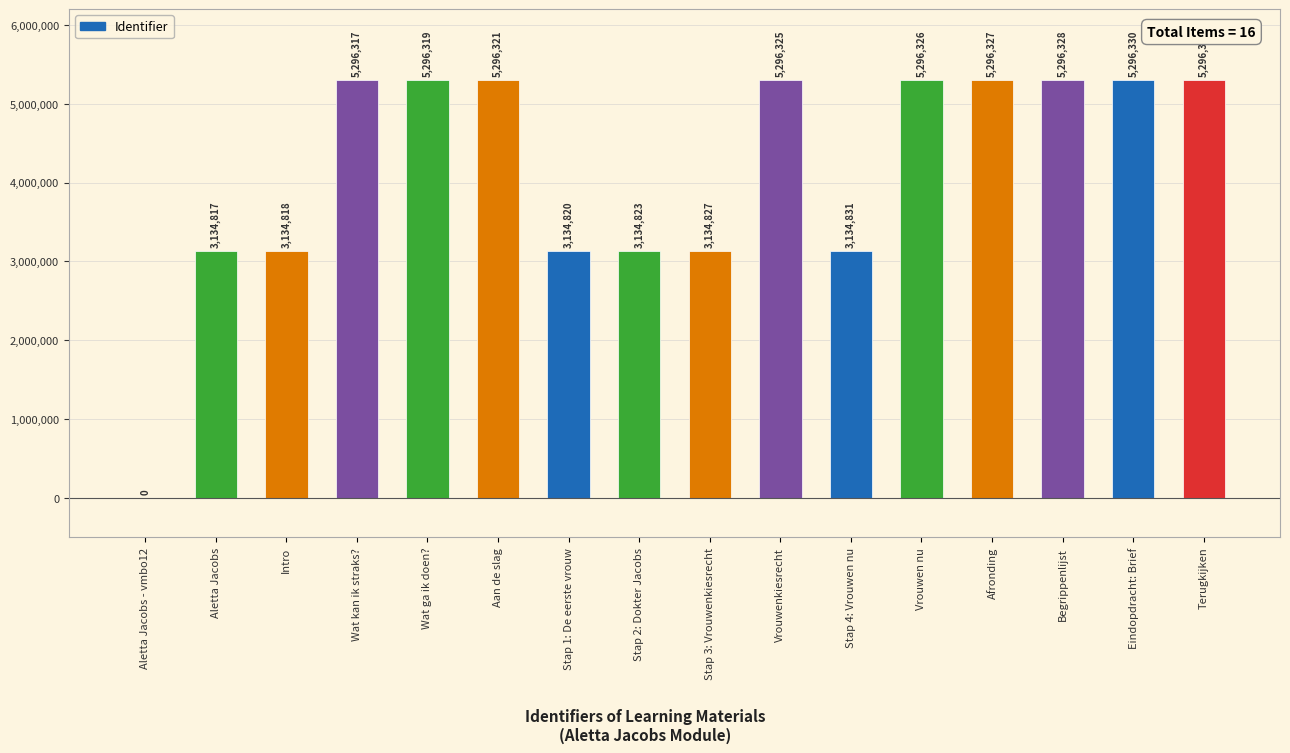

At which category does the chart reach its peak across all series?

Terugkijken